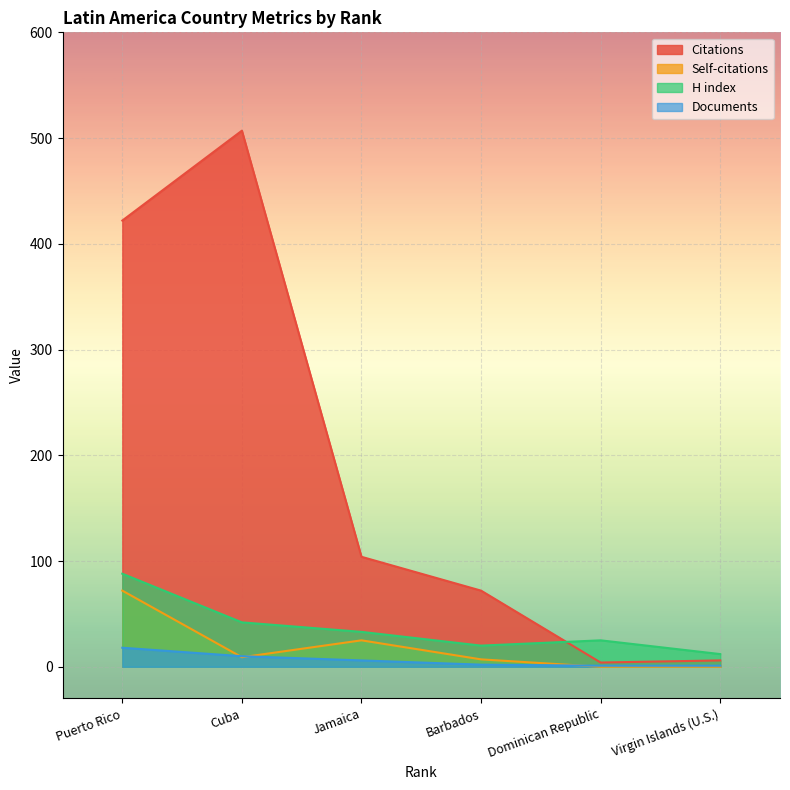

True or false: Documents and H index intersect in this chart.

False